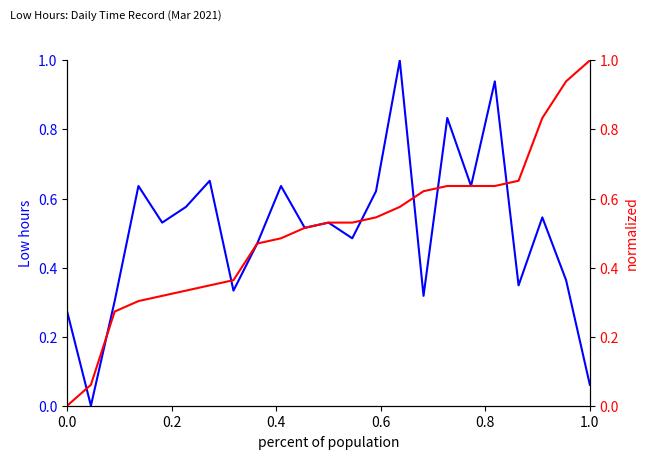

How many interior local peaks does the Low (hours) series have?

8